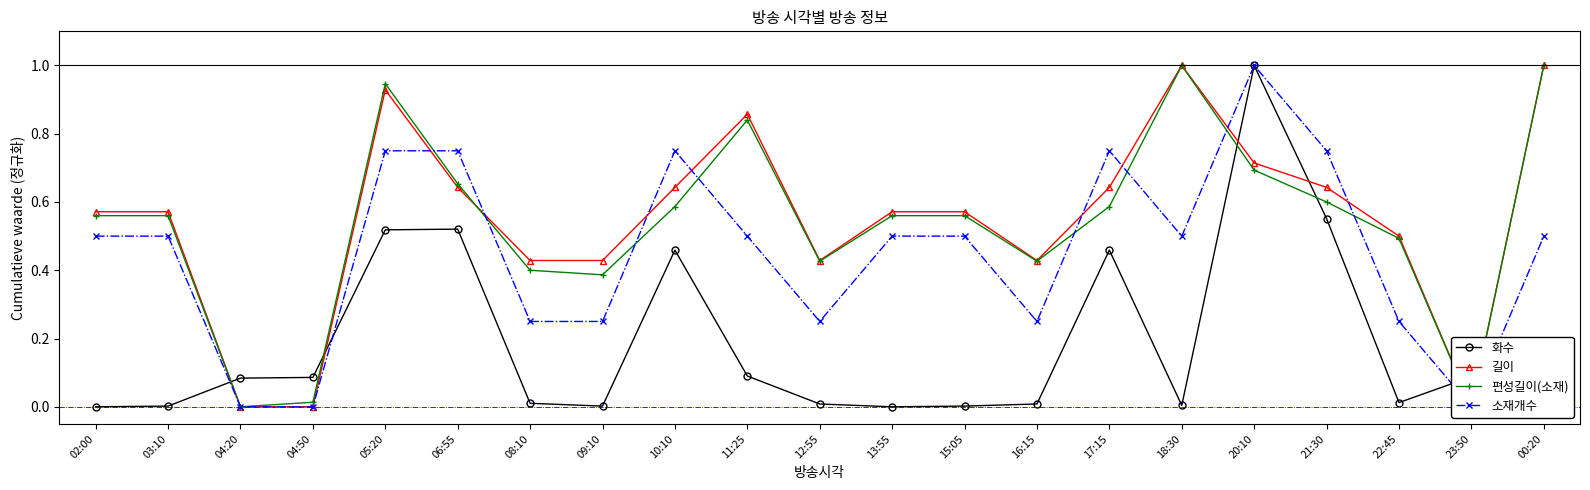

At how many categories does at least one series exceed 0?

21